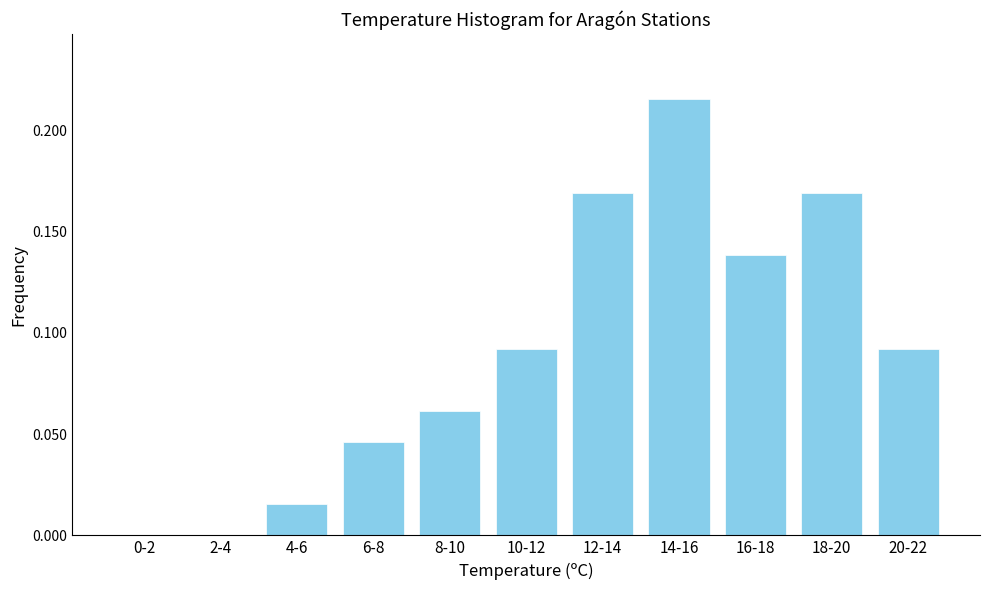

What is the sum of all values?

1.0